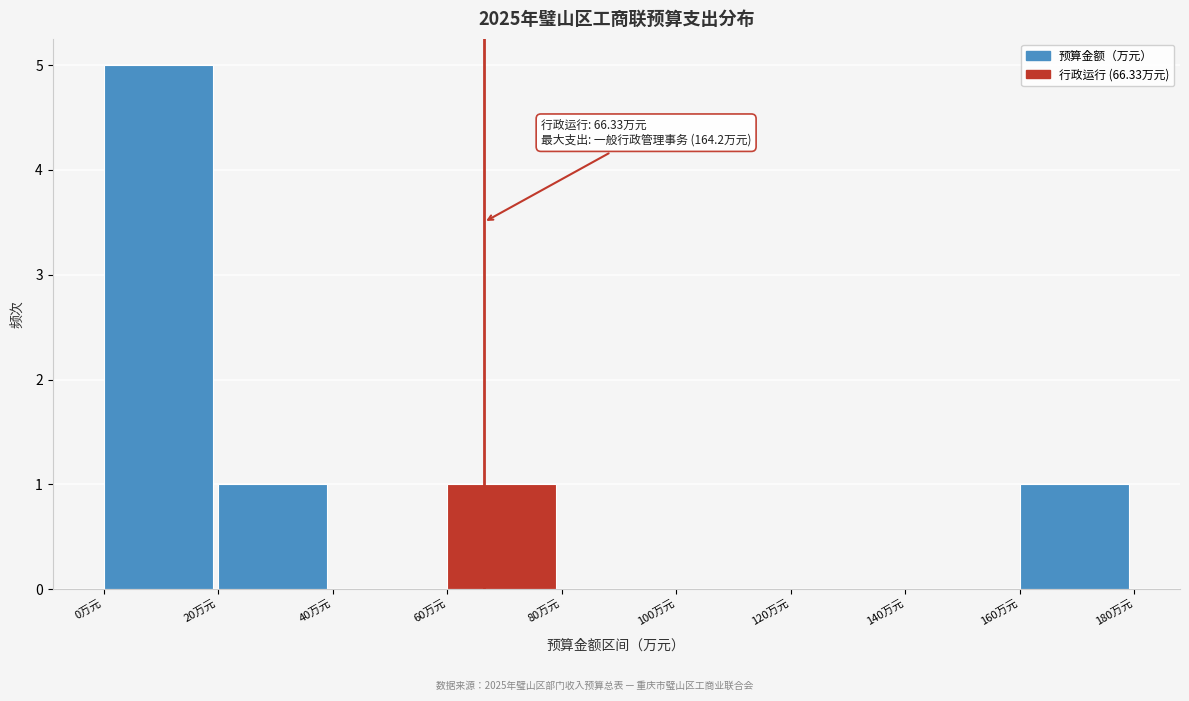

Over which range of the x-axis is the bar tallest?

0 to 20